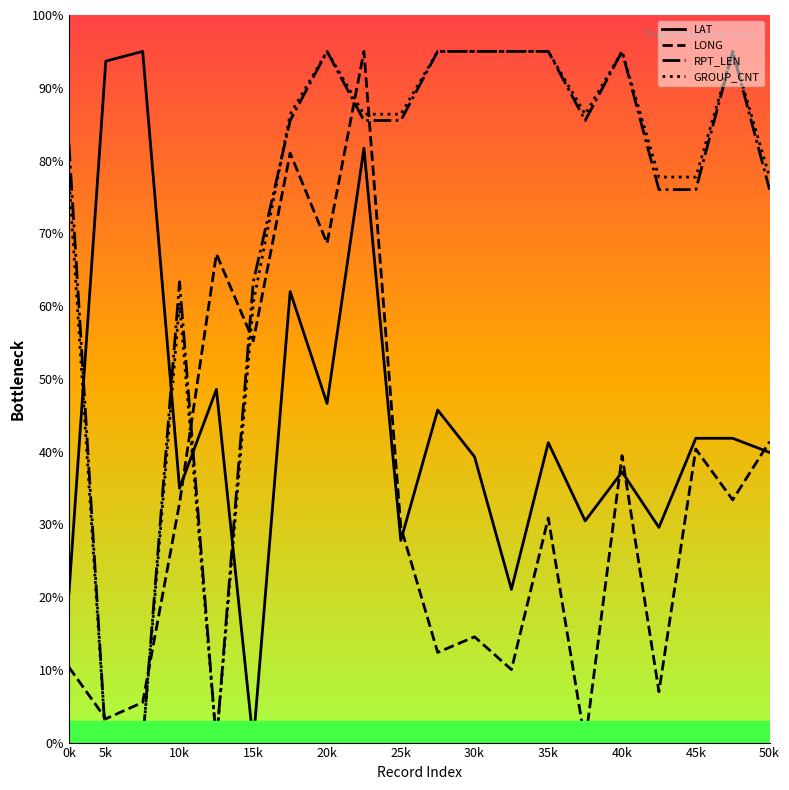

What is the maximum value for RPT_LEN?

95.0